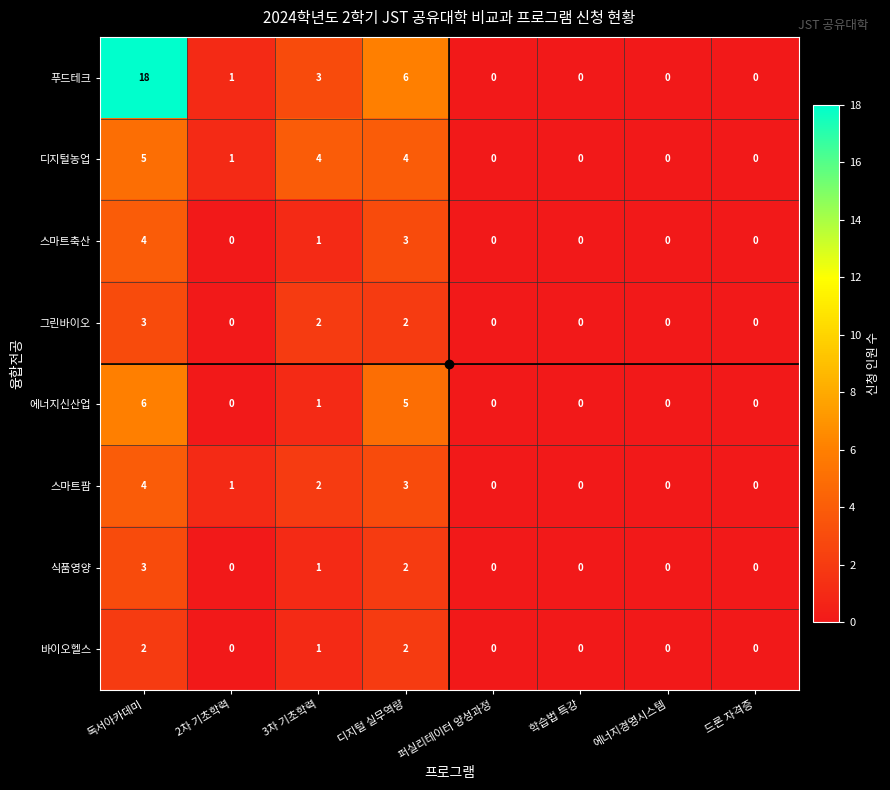

At which category is the sum across all series the highest?

독서아카데미